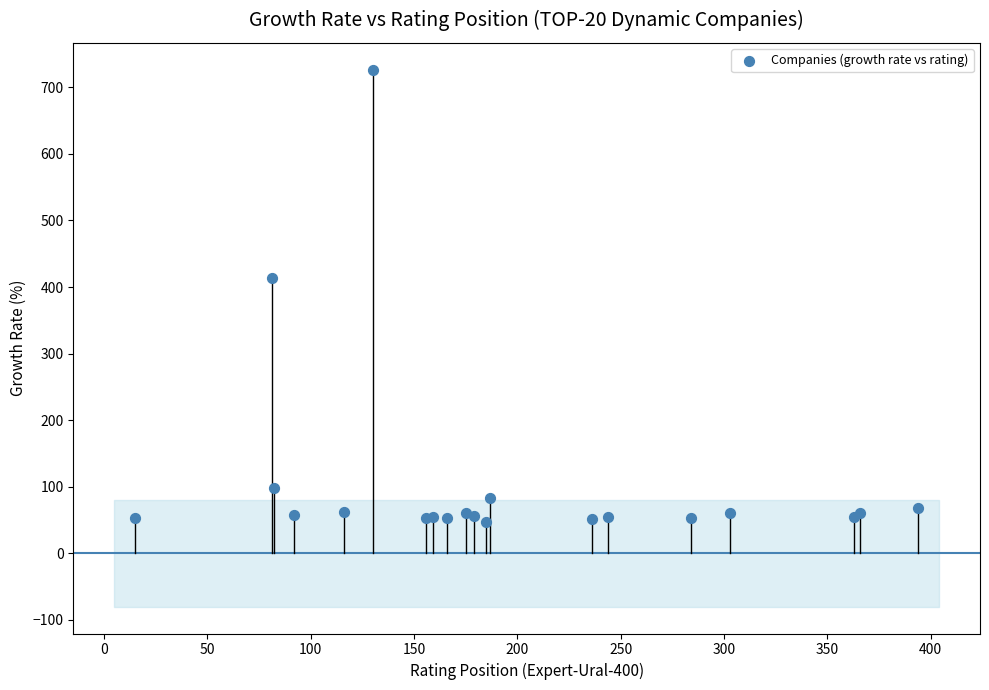

What Y value in the scatter plot is closest to 387?

414.2